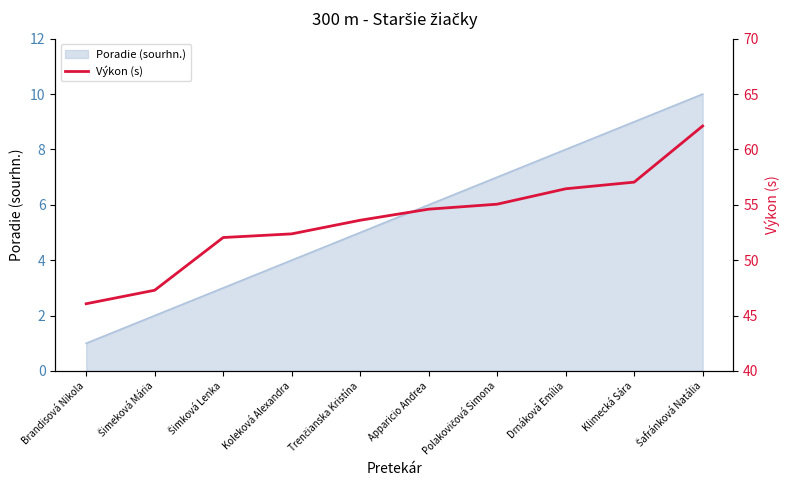

What is the maximum value for Poradie (sourhn.)?

10